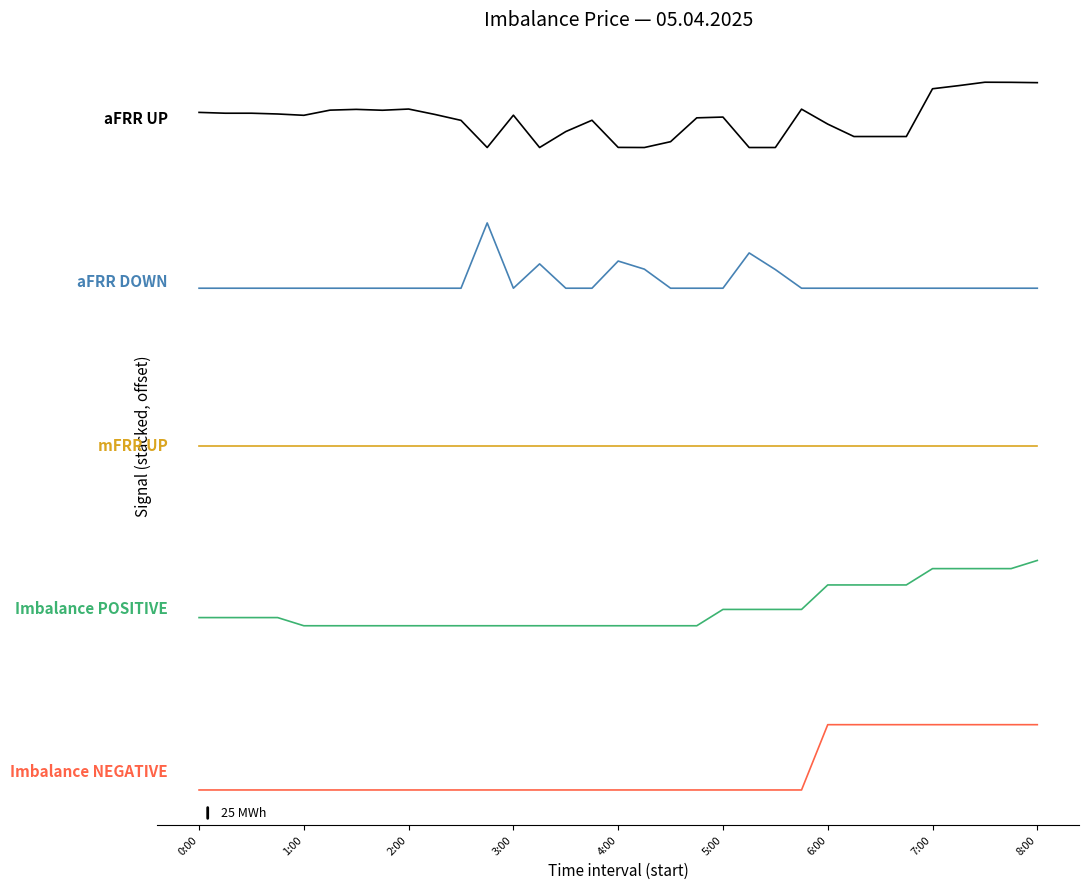

Is this an area chart (filled region under the line)?

No